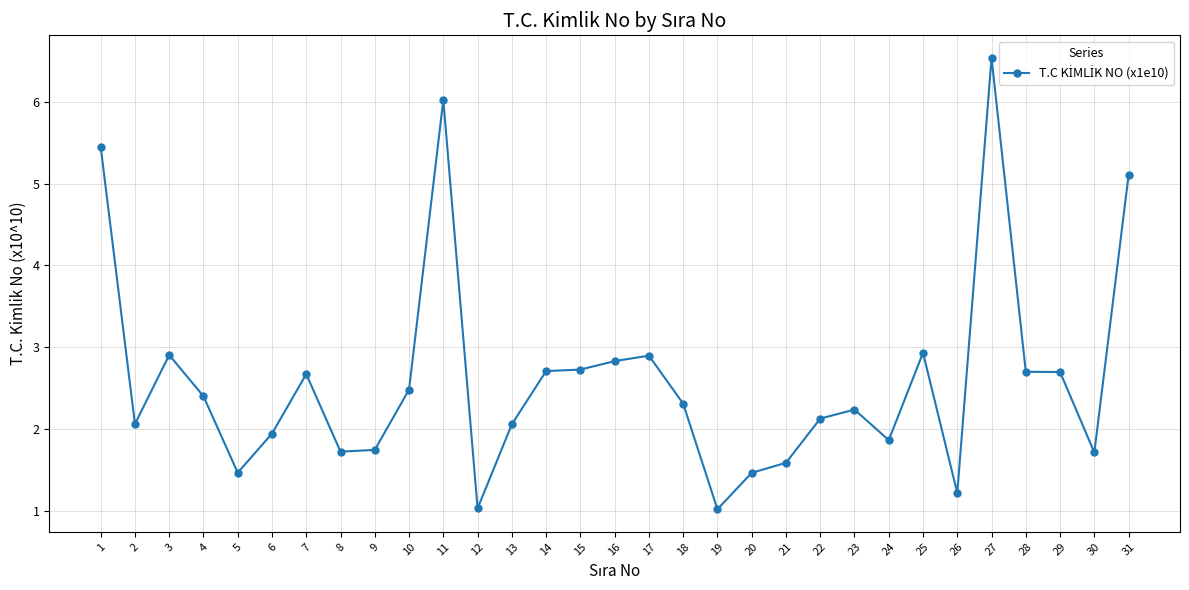

What is the change in value from 9 to 19?

-0.7